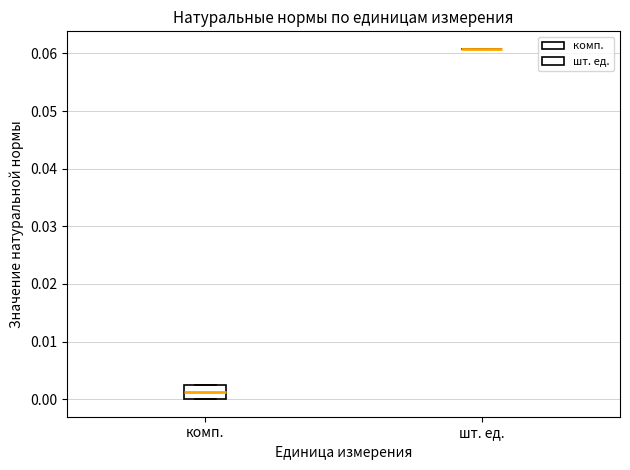

Reading left to right, read every box against the y-axis: the position of its median line, the range the box covers, and the ends of its whiskers. The values are not printed on the chart, so give them approximately, as read against the axis.

комп.: median 0.001, box 0.000 to 0.002, whiskers 0.000 to 0.002
шт. ед.: box collapsed to a line at 0.061, whiskers 0.061 to 0.061